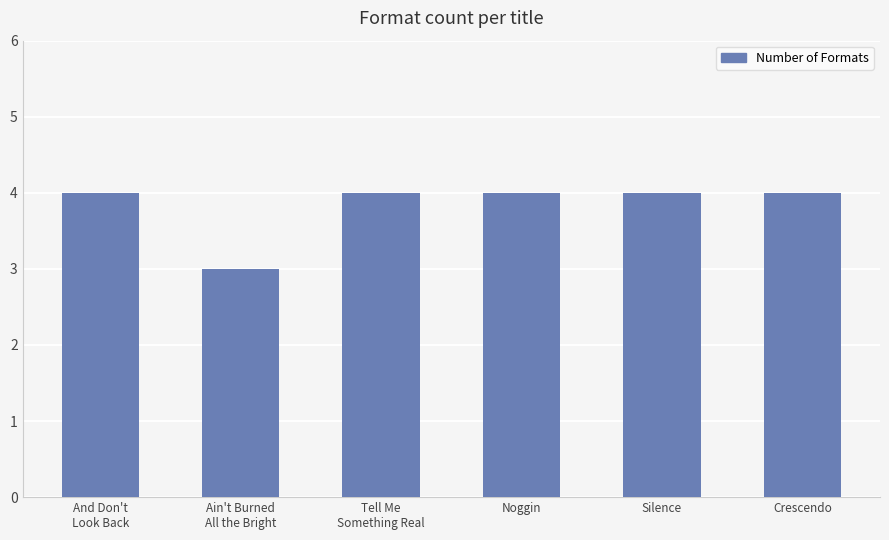

Reading right to left, transcribe all the data shown in this chart.

4	4	4	4	3	4